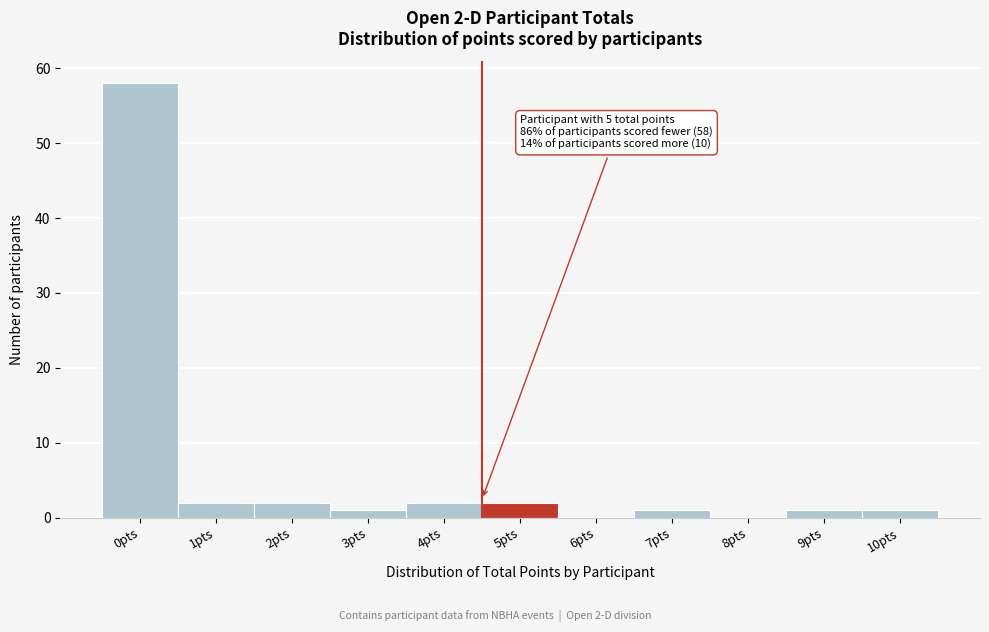

Reading left to right, what are all the values shown in this chart?

0pts=58	1pts=2	2pts=2	3pts=1	4pts=2	5pts=2	6pts=0	7pts=1	8pts=0	9pts=1	10pts=1